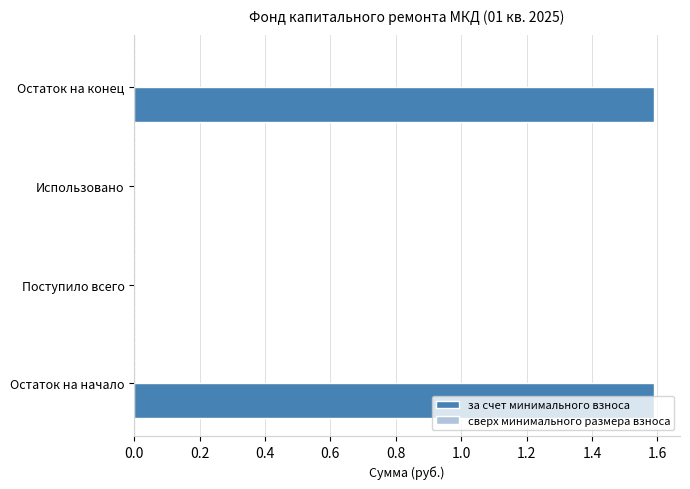

How many series are shown in this chart?

1